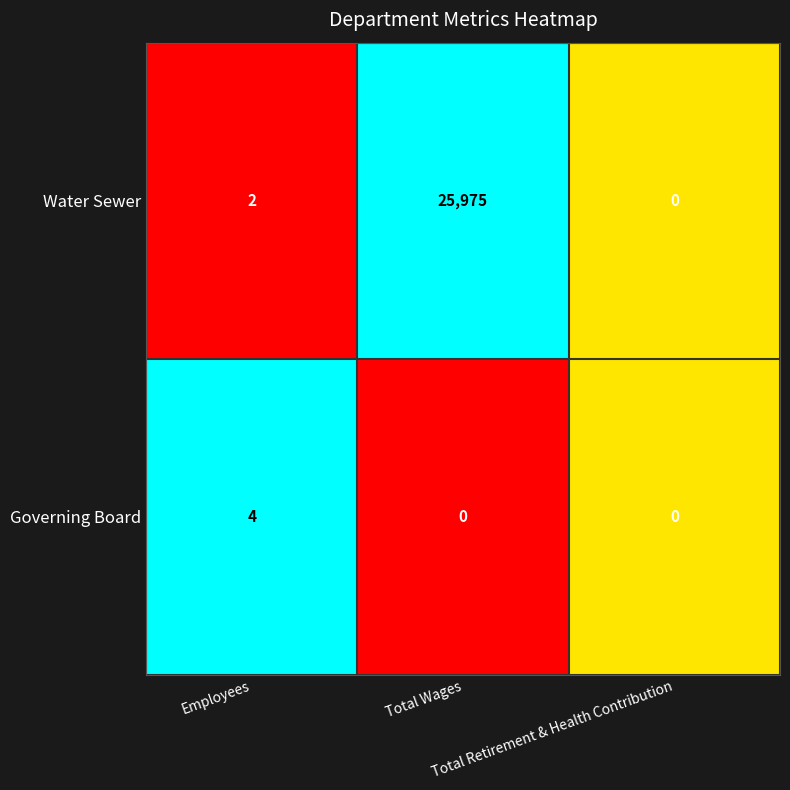

Which series changed the most between Employees and Total Wages?

Water Sewer